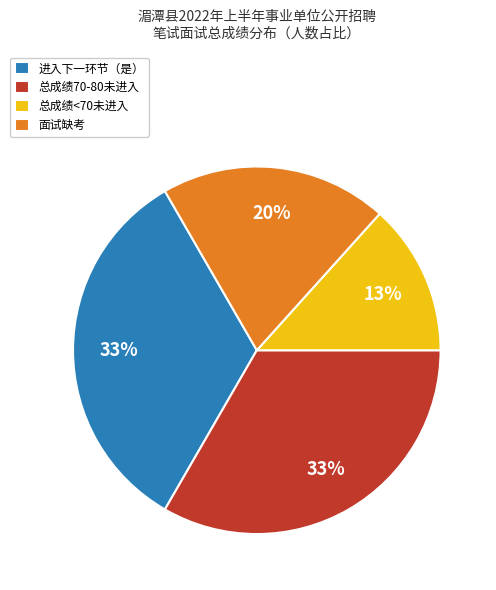

Combined, do 总成绩70-80未进入 and 进入下一环节（是） account for over 50%?

Yes